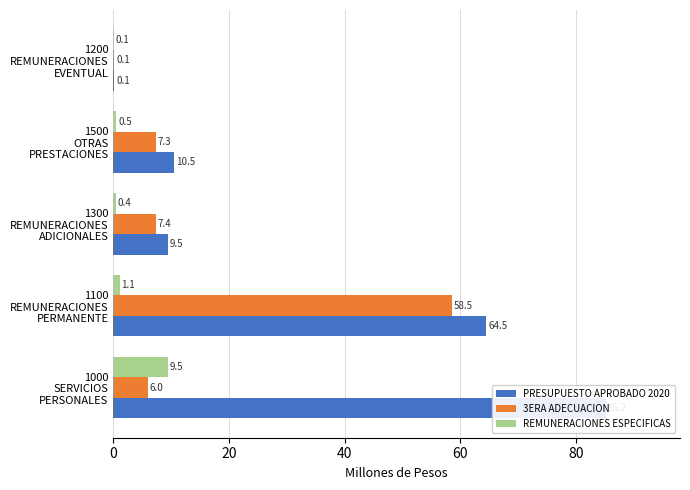

List the series in order of their peak value, highest first.

PRESUPUESTO APROBADO 2020, 3ERA ADECUACION, REMUNERACIONES ESPECIFICAS